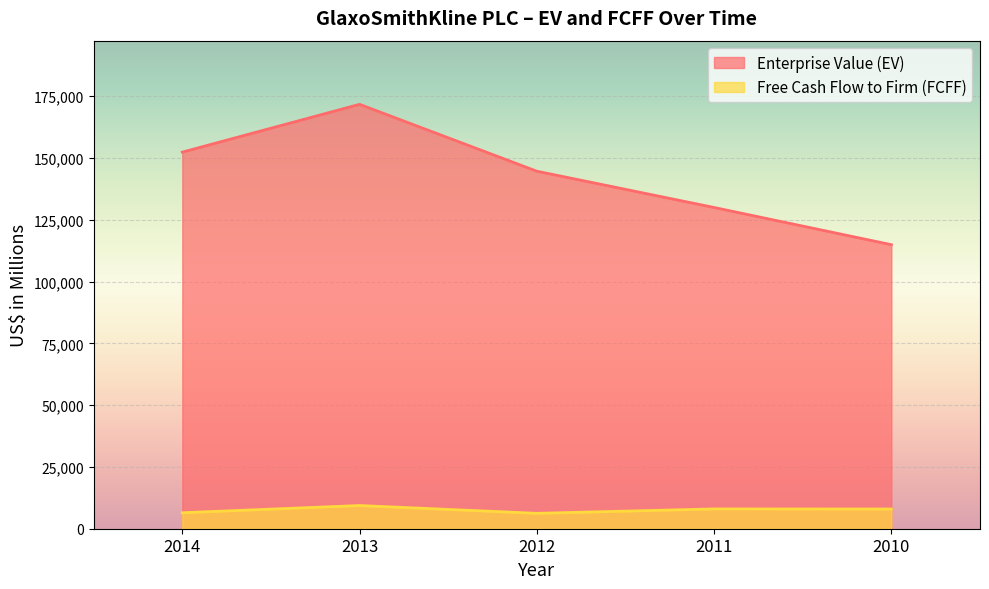

What is the approximate value of Free Cash Flow to Firm (FCFF) at 2010, to the nearest 50?

8000